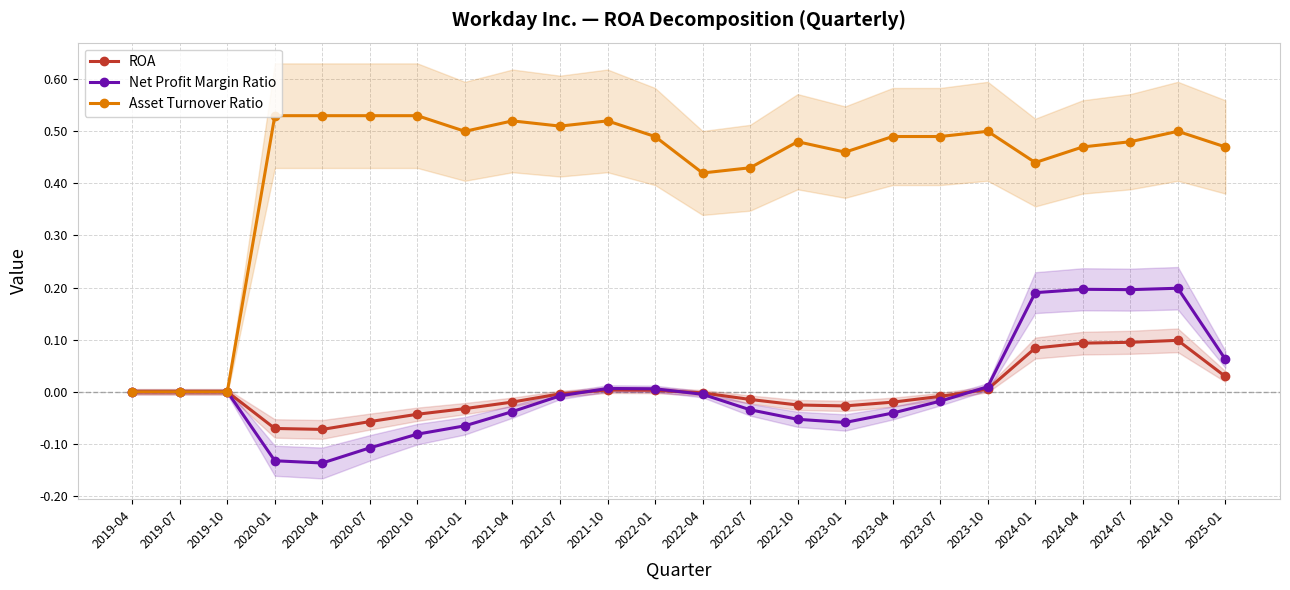

Which has a higher value, 2020-10 or 2022-10?

2022-10